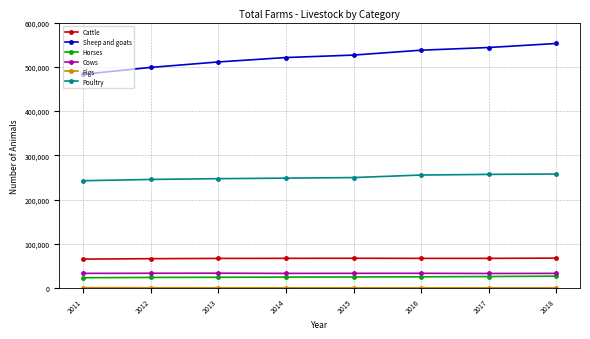

What is the difference between the Sheep and goats values at 2016 and 2013?

26579